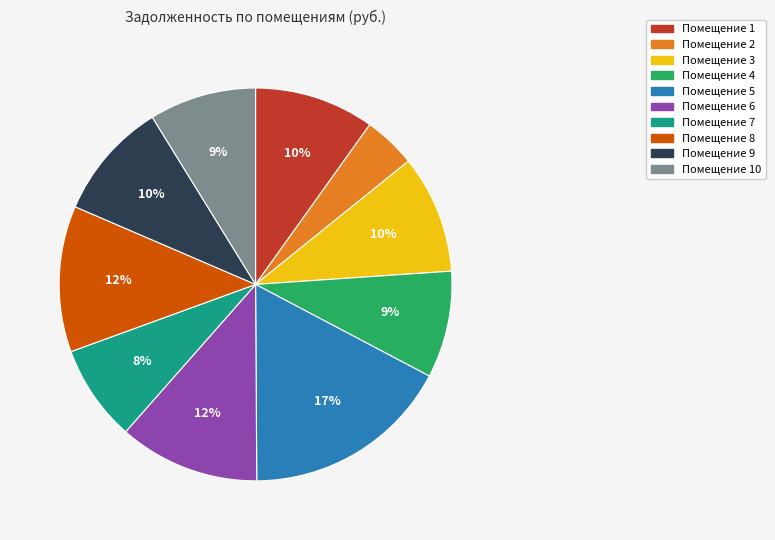

To the nearest percent, what is the average slice percentage?

10%